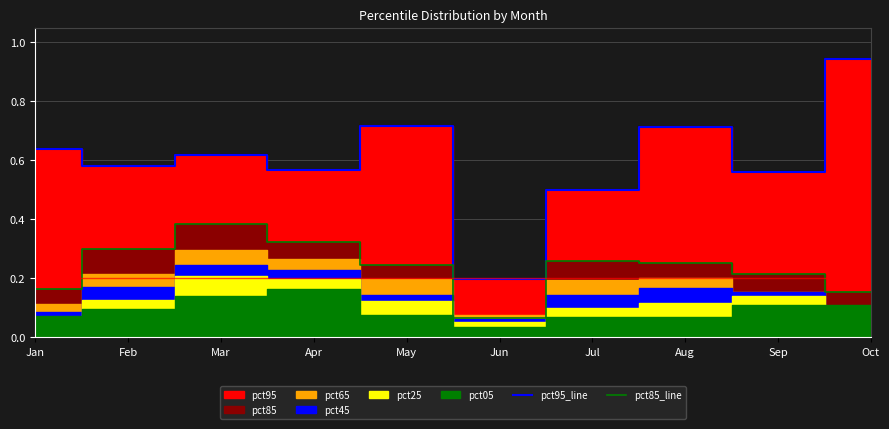

How many lines are shown in the chart?

2